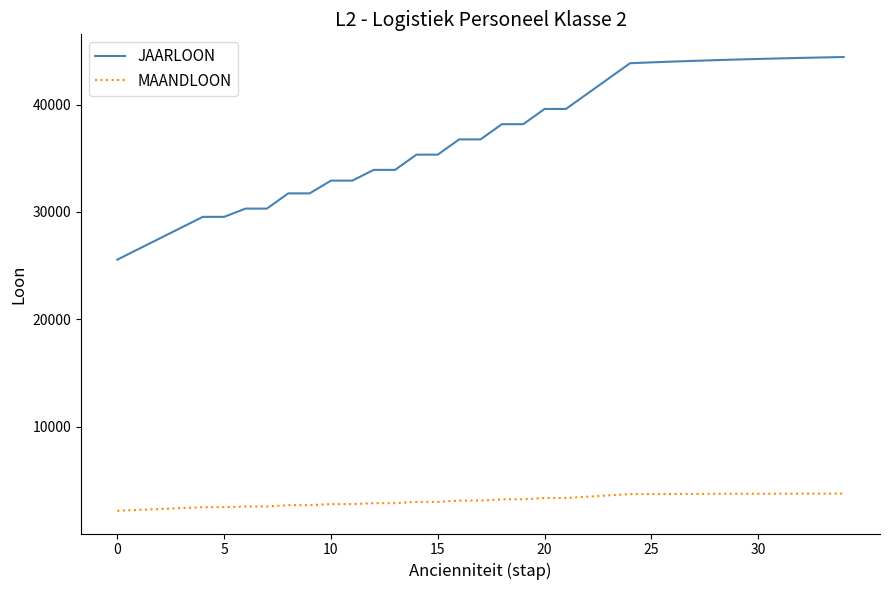

What is the highest value of the MAANDLOON series?

3776.3